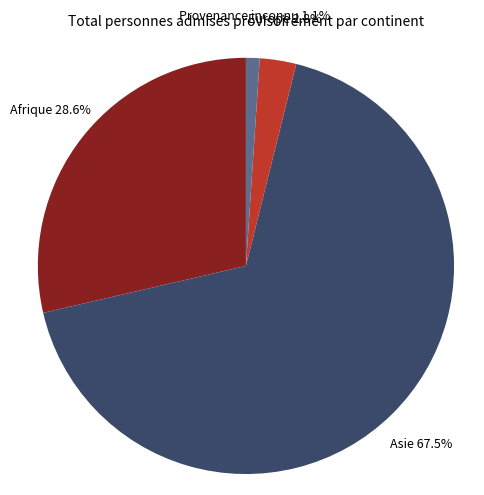

How many slices are in this pie chart?

4